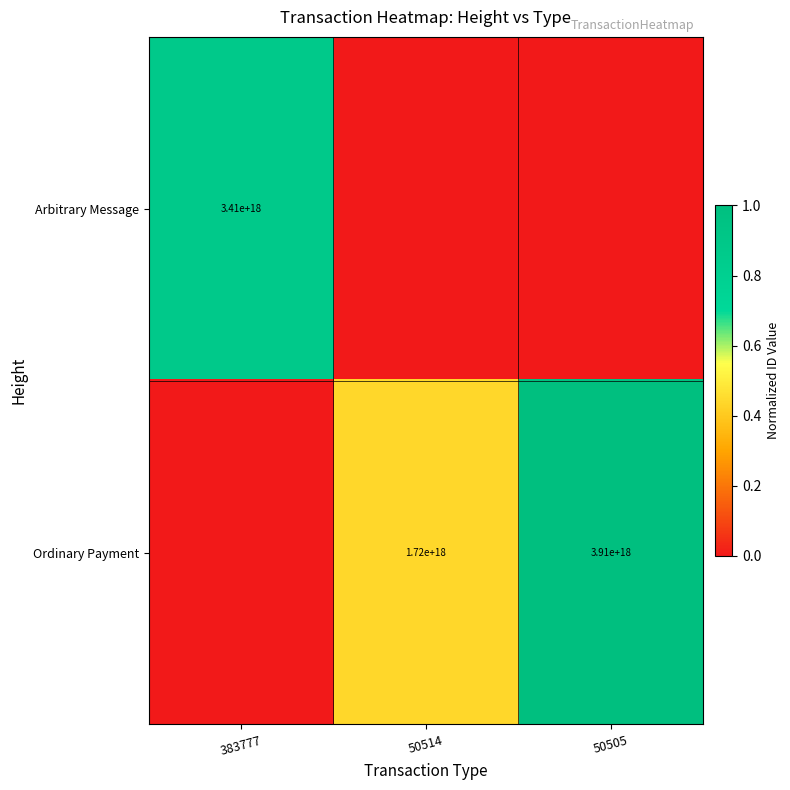

Is the value of Ordinary Payment at 50505 greater than the value of Arbitrary Message at 383777?

Yes